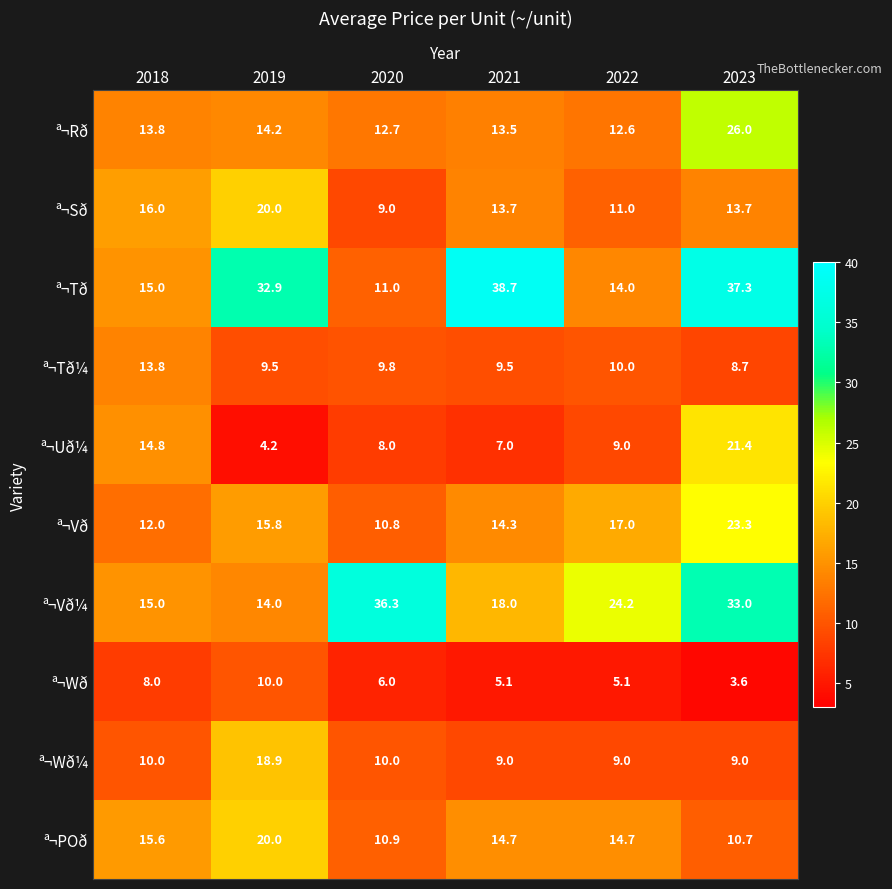

What is the sum of all ª¬Vð¼ values?

140.5